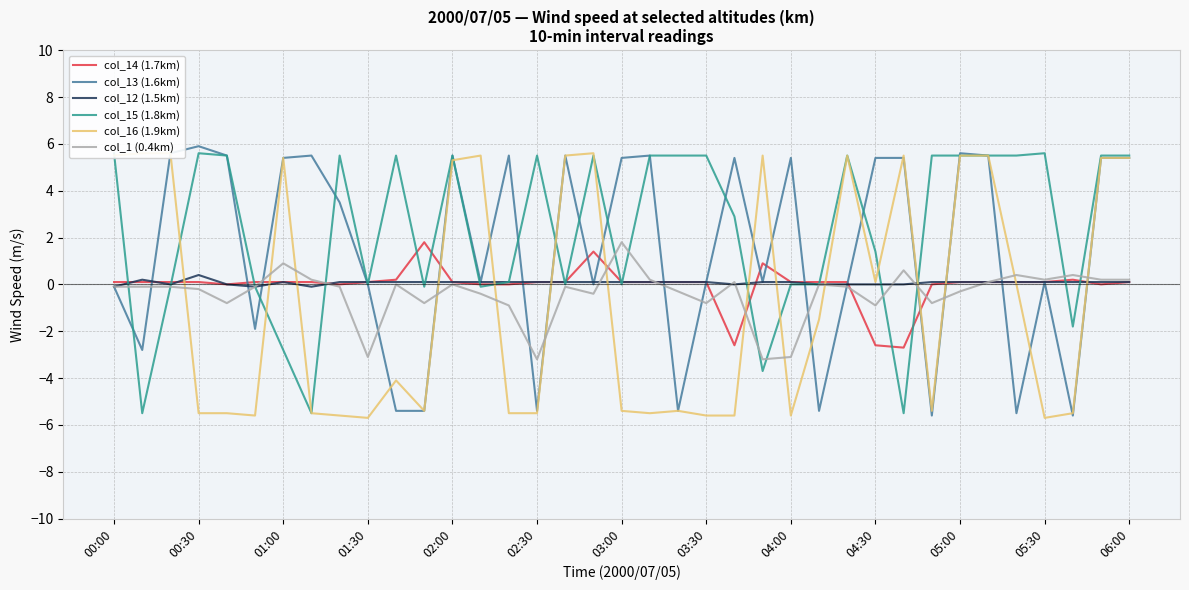

What is the highest value of the col_14 (1.7km) series?

1.8